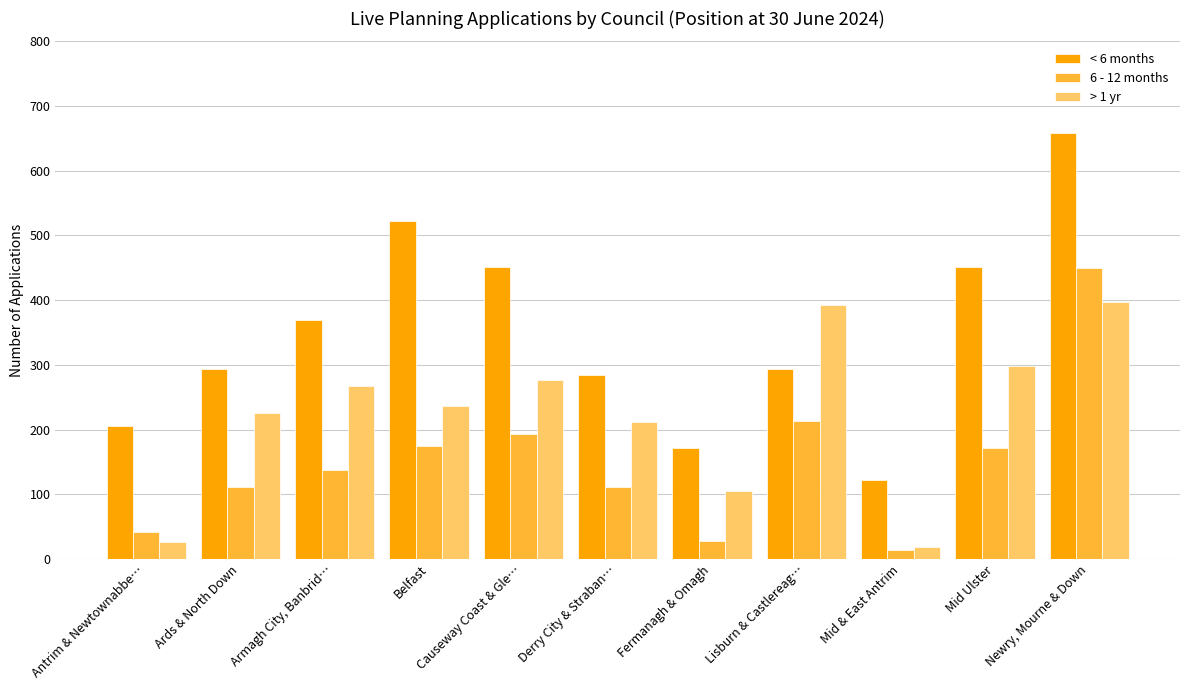

Which category has the lowest value in the < 6 months series?

Mid & East Antrim